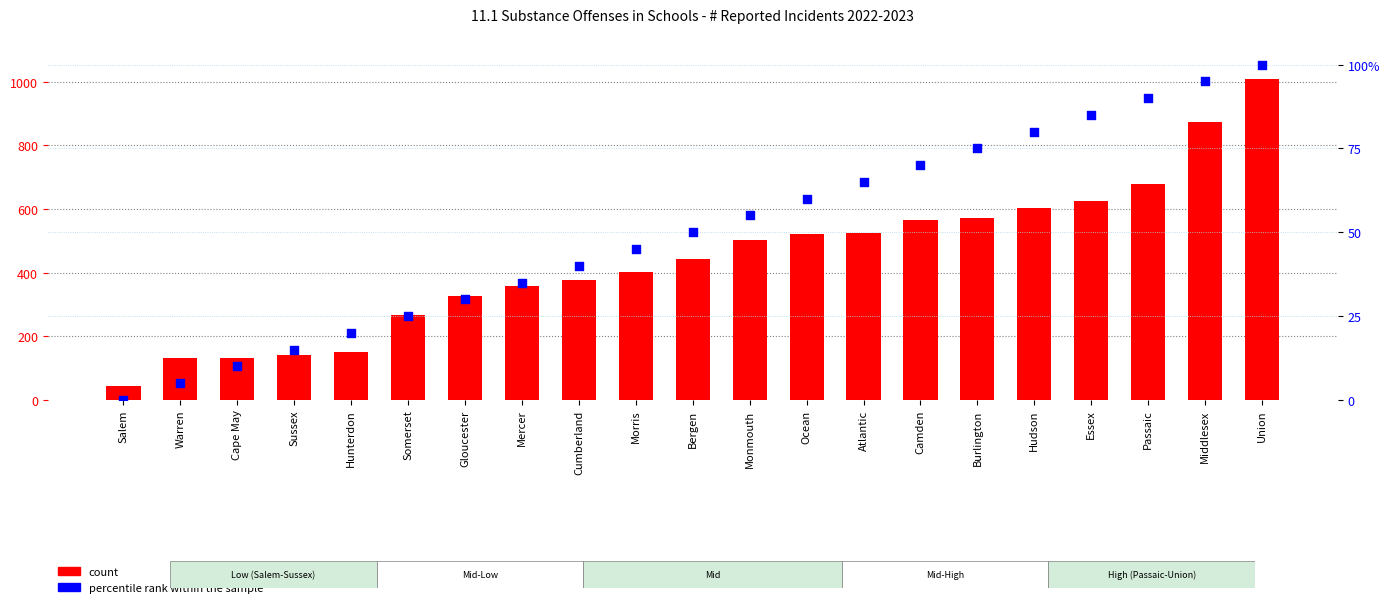

At which category is the sum across all series the highest?

Union